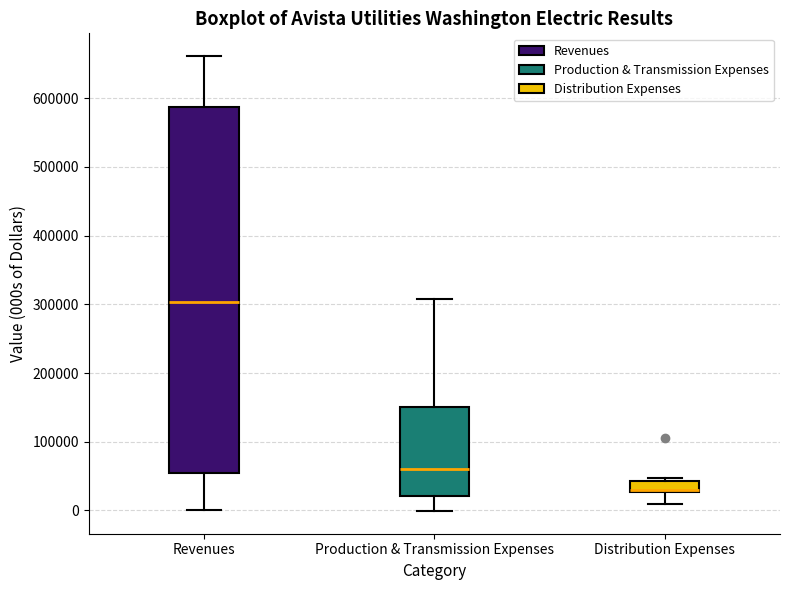

Where is the lower edge of the box for Production & Transmission Expenses on the y-axis? The values are not printed on the chart, so give them approximately, as read against the axis.

20000